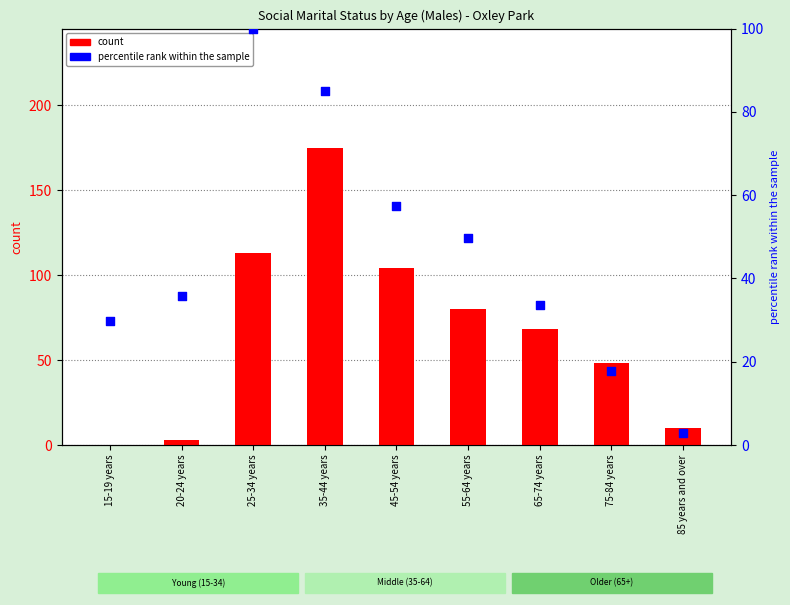

Is the value of Married in a registered marriage at 25-34 years greater than the value of percentile rank within the sample at 55-64 years?

Yes